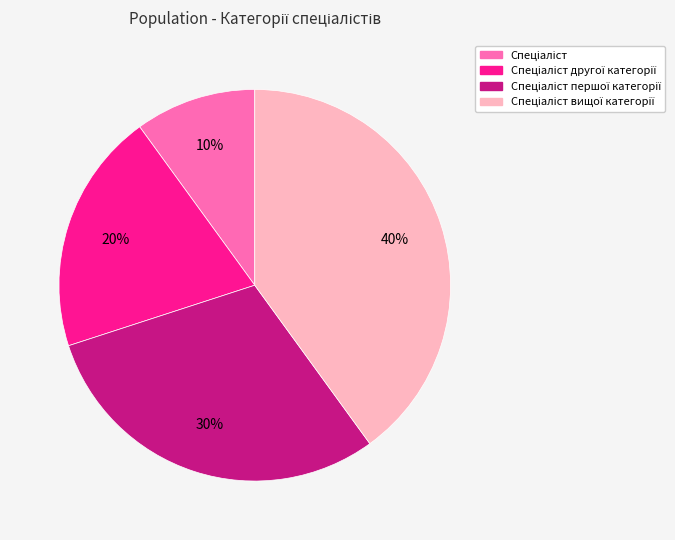

To the nearest percent, what is the difference between the largest and smallest slice percentages?

30%